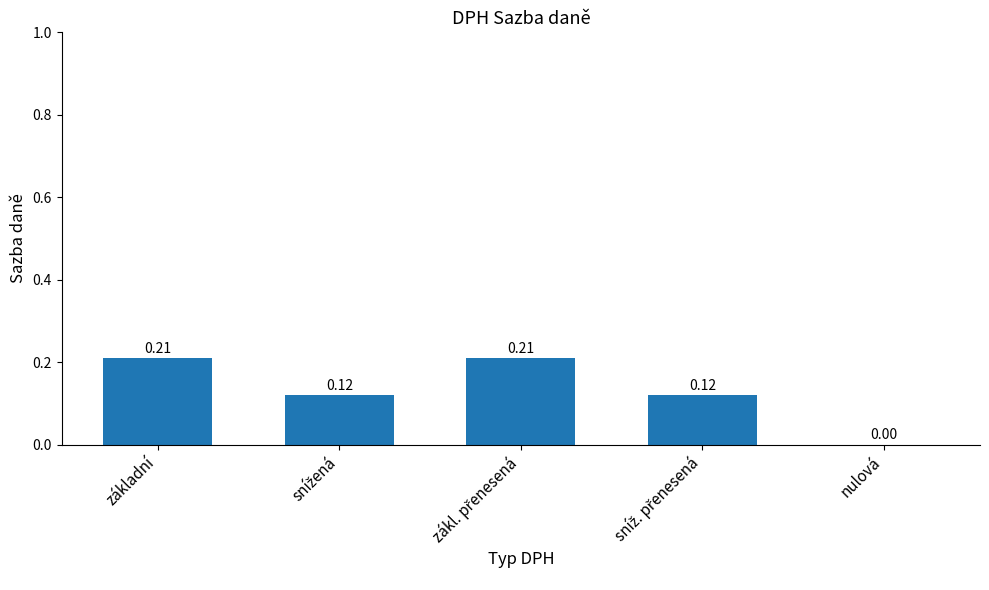

Where is the data nearest to the value 0?

nulová